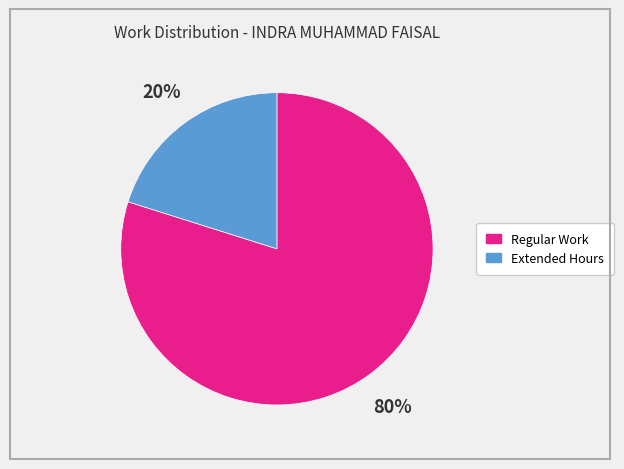

To the nearest percent, what is the average slice percentage?

50%